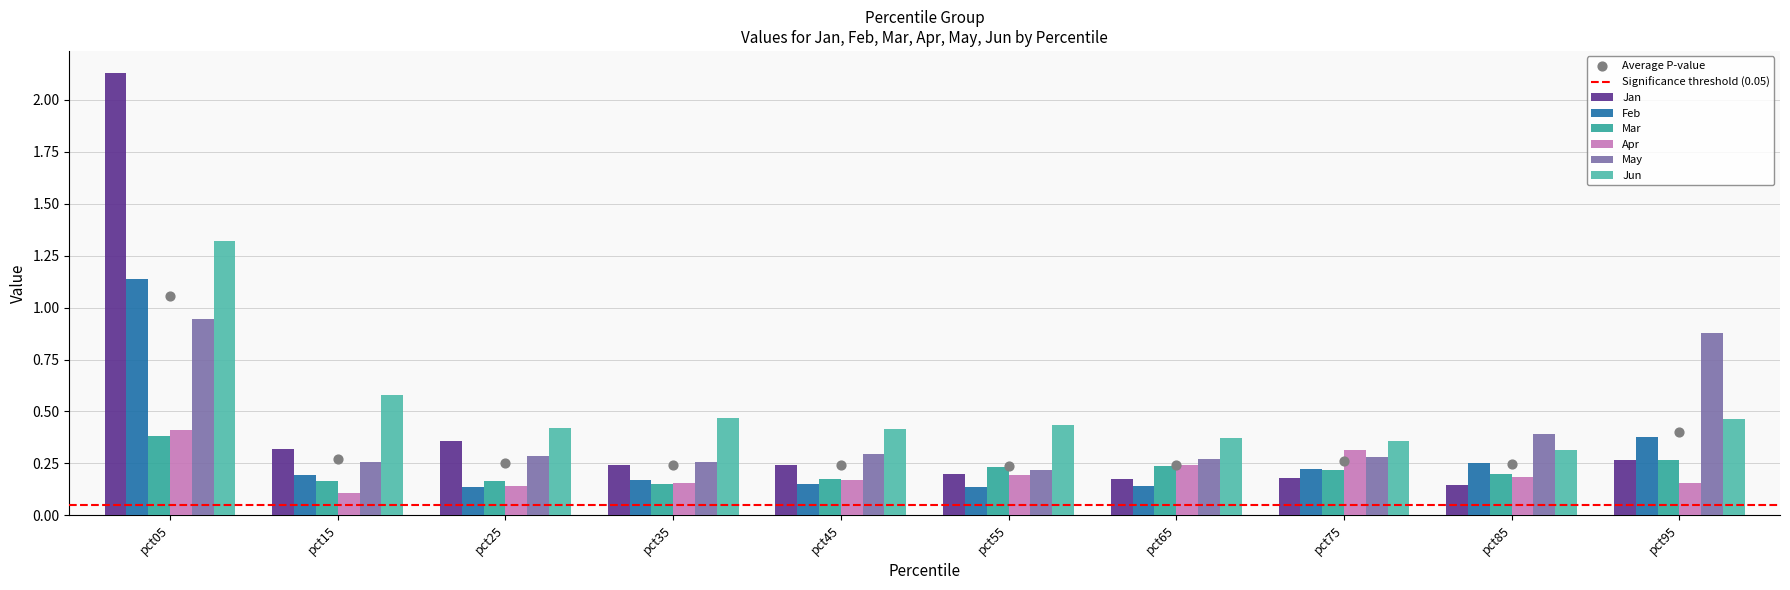

Which series contains the lowest Y value?

Apr